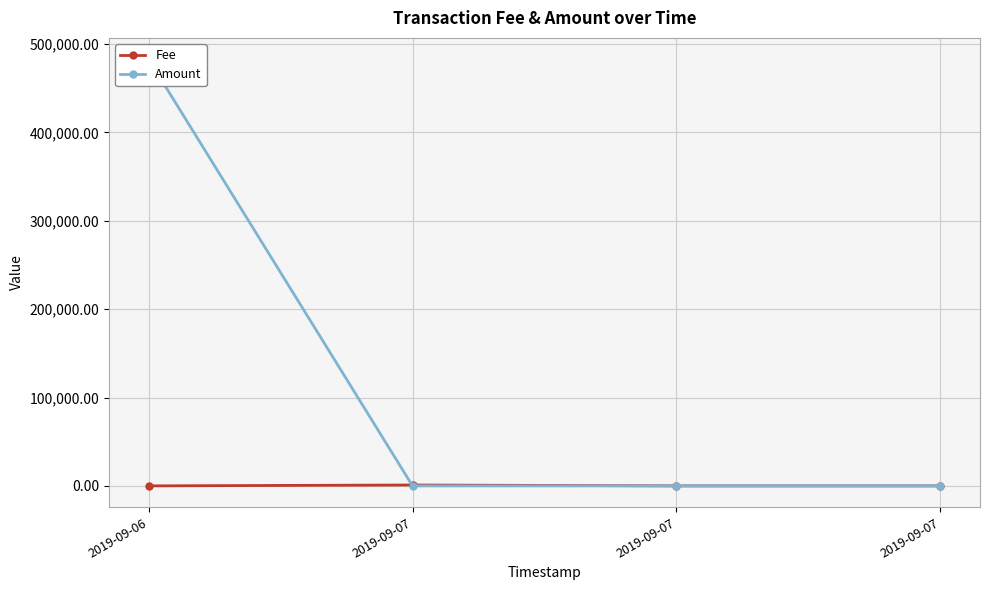

Is this an area chart (filled region under the line)?

No